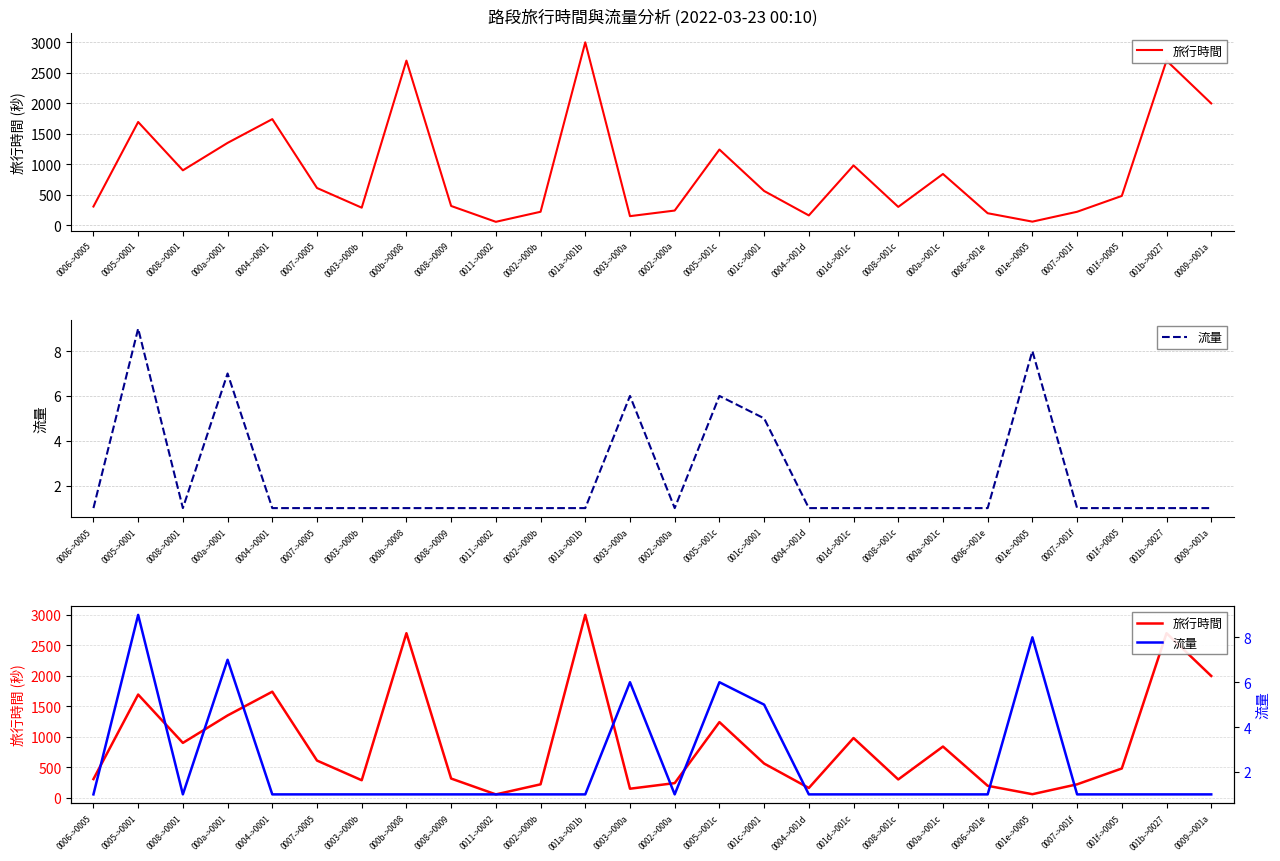

Reading right to left, transcribe all the data shown in this chart.

旅行時間: 1998	2700	480	220	58	196	840	300	980	160	561	1241	240	148	3000	220	55	315	2700	287	610	1740	1350	900	1693	306
流量: 1	1	1	1	8	1	1	1	1	1	5	6	1	6	1	1	1	1	1	1	1	1	7	1	9	1